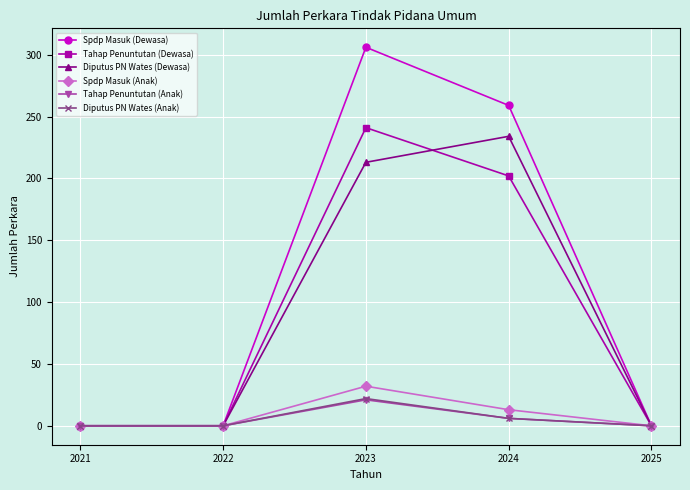

Between 2021 and 2024, which series saw the biggest shift?

Spdp Masuk (Dewasa)